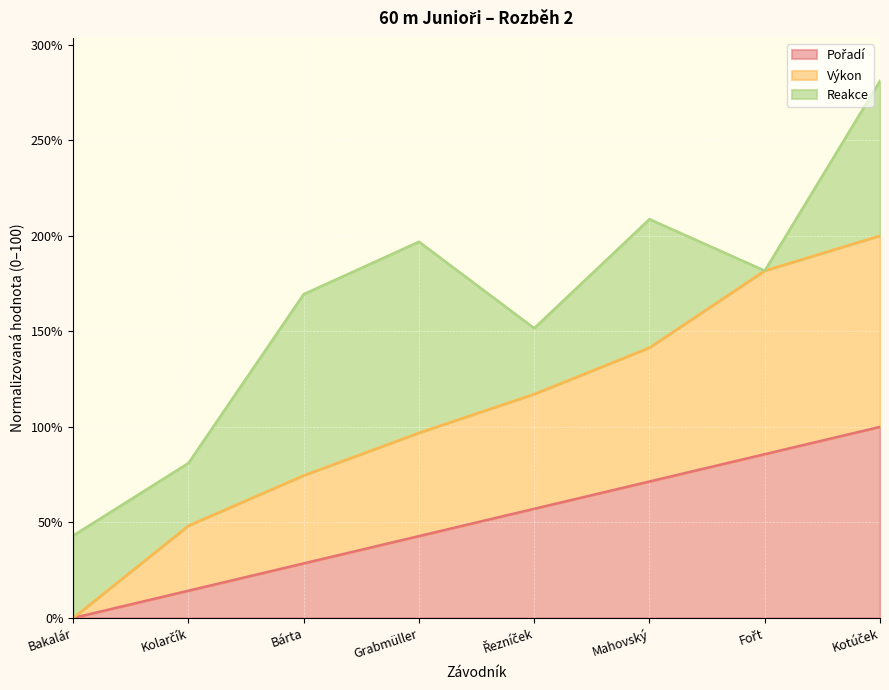

What is the total value across all series at Grabmüller?

196.9